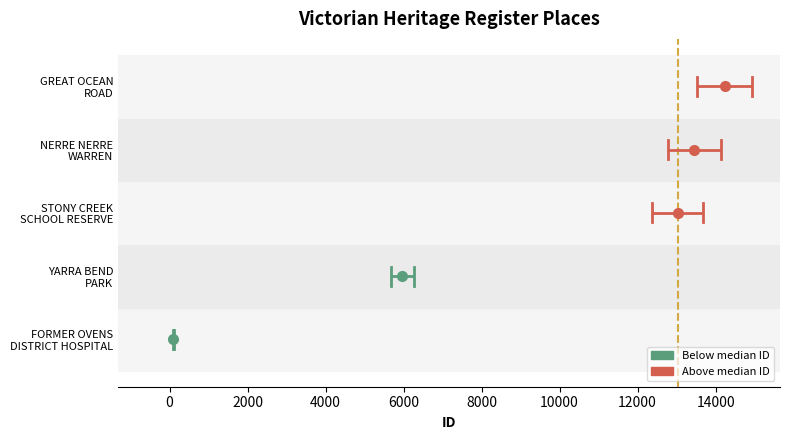

How many series are shown in this chart?

2